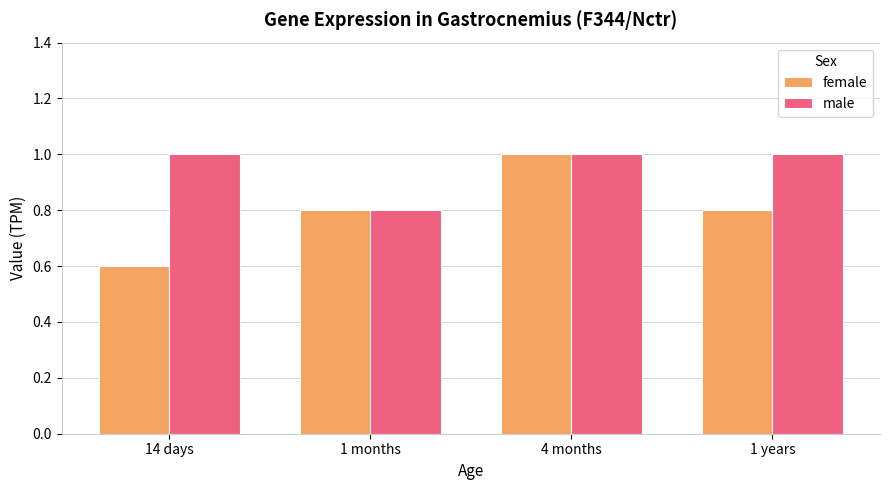

Reading left to right, what are all the values shown in this chart?

female: 0.6	0.8	1.0	0.8
male: 1.0	0.8	1.0	1.0